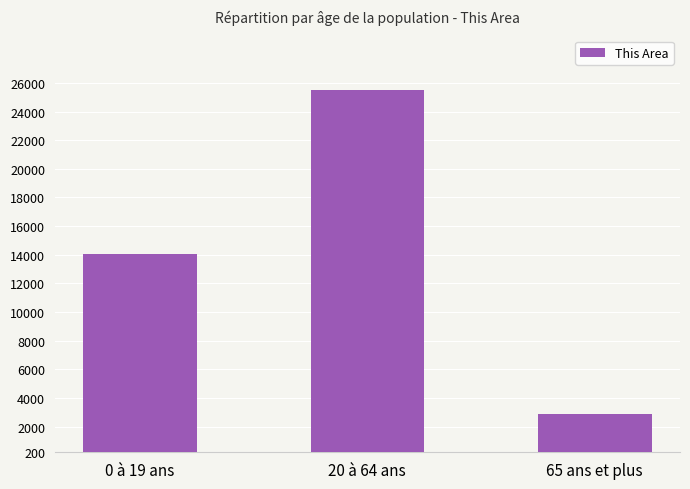

Rank the categories by value from lowest to highest.

65 ans et plus, 0 à 19 ans, 20 à 64 ans